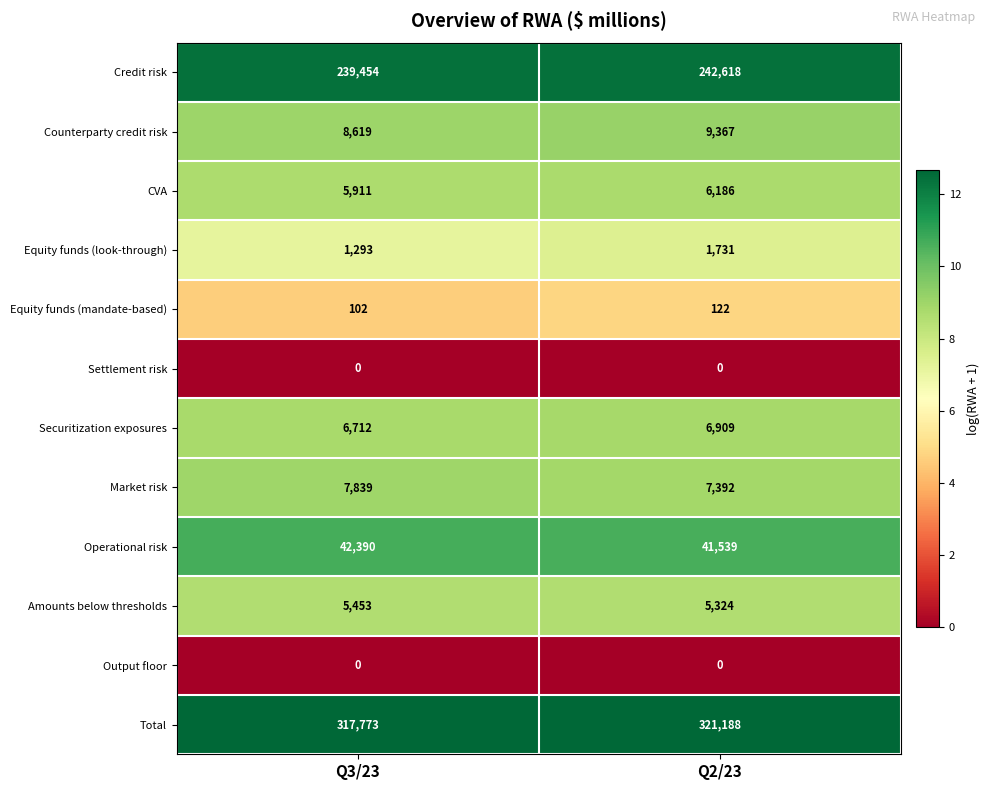

Count the number of categories in the chart.

2